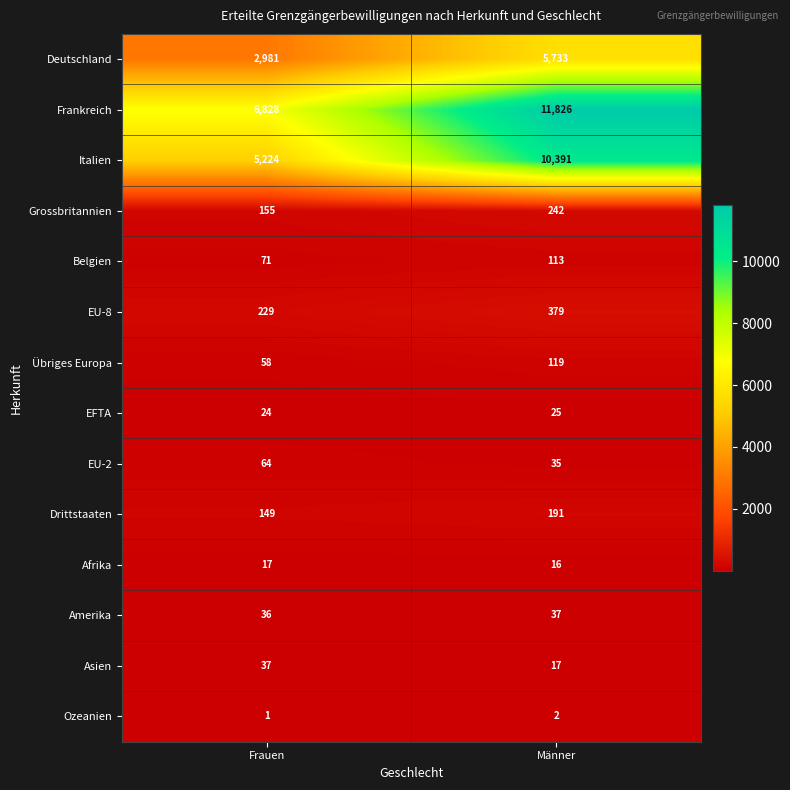

The value of Afrika at Frauen is 24. True or false?

False